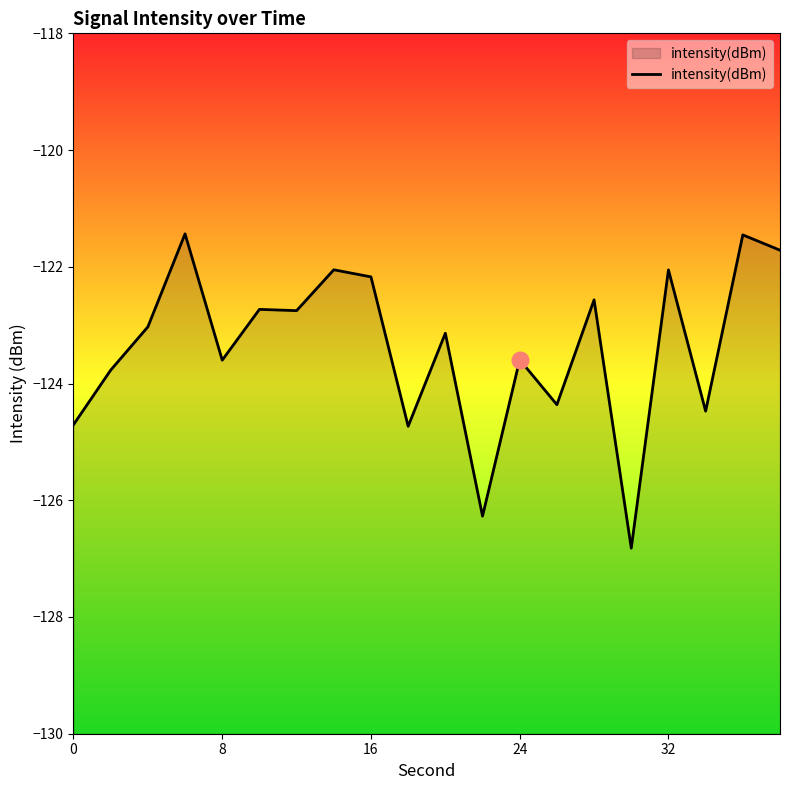

What is the average value?

-123.4